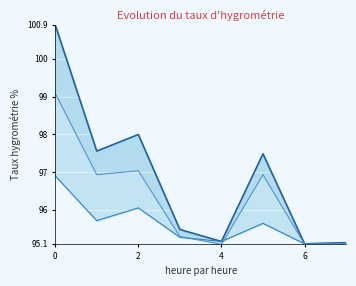

Is it true that Erwerbsfaehige (Asyl) equals 36.7 at 4?

False